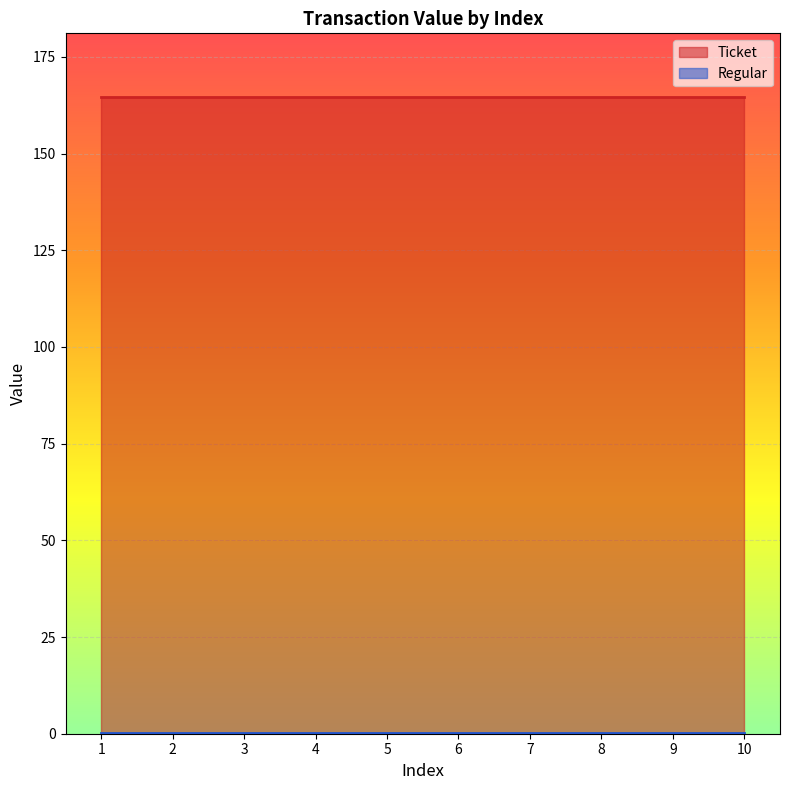

How many lines are shown in the chart?

2